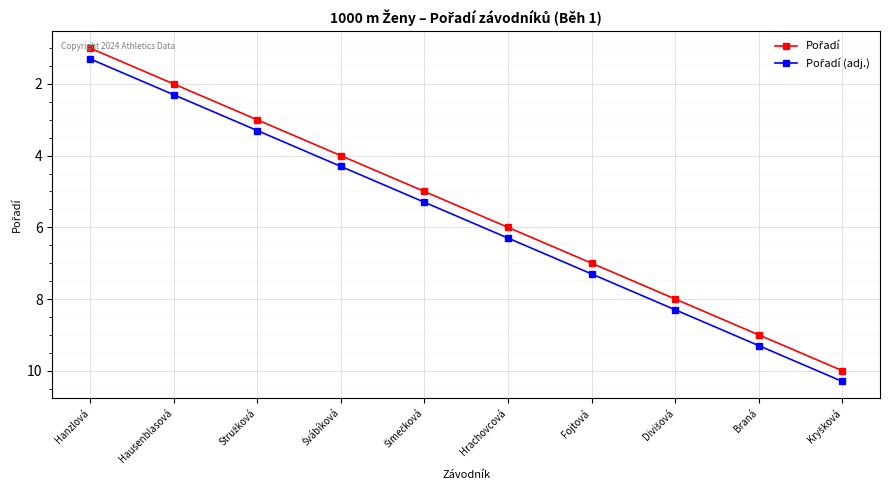

What is the spread (max minus min) of values at Braná?

0.3